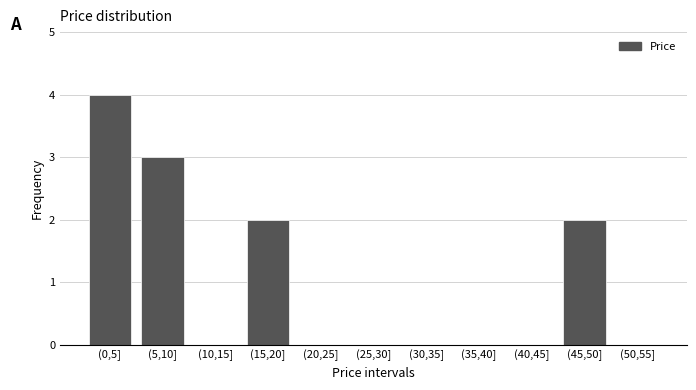

Reading left to right, transcribe all the data shown in this chart.

(0,5]=4	(5,10]=3	(10,15]=0	(15,20]=2	(20,25]=0	(25,30]=0	(30,35]=0	(35,40]=0	(40,45]=0	(45,50]=2	(50,55]=0